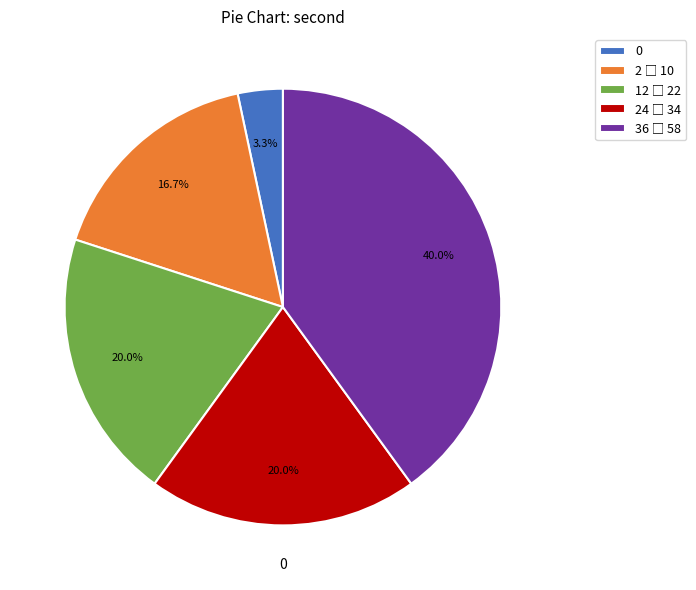

How many slices are in this pie chart?

5